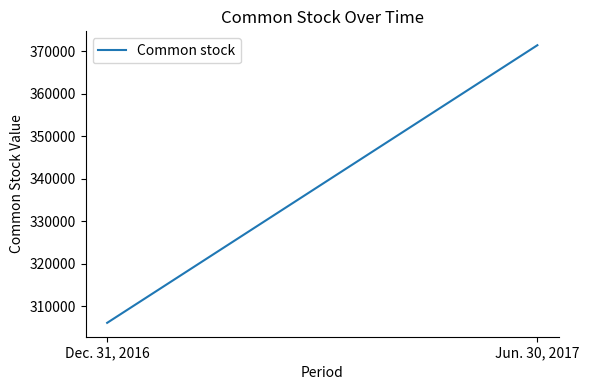

What is the sum of the values at Dec. 31, 2016 and Jun. 30, 2017?

677555